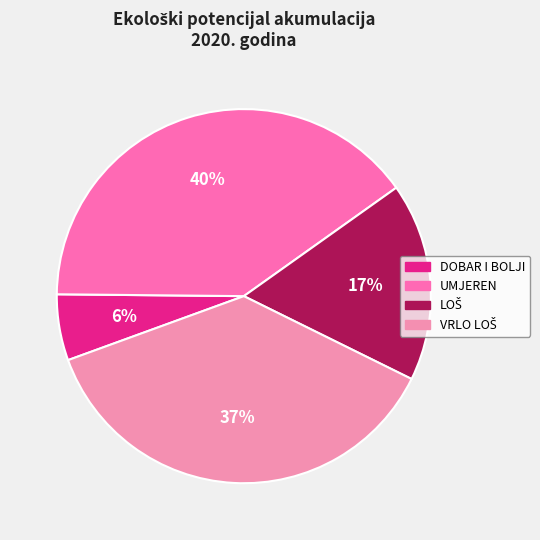

To the nearest percent, what percentage of the pie is LOŠ?

17%